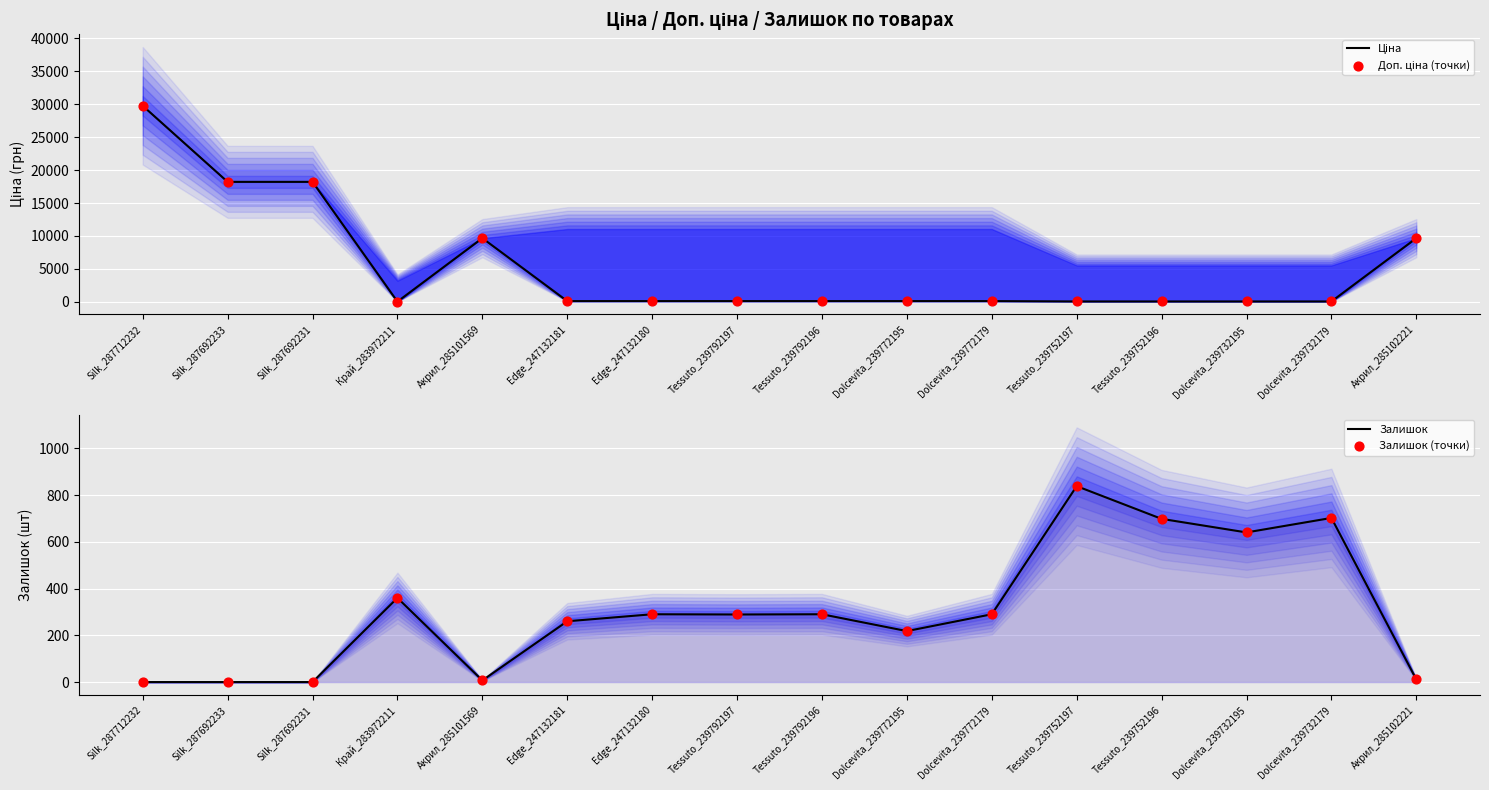

Which series reaches the minimum Y coordinate?

Залишок